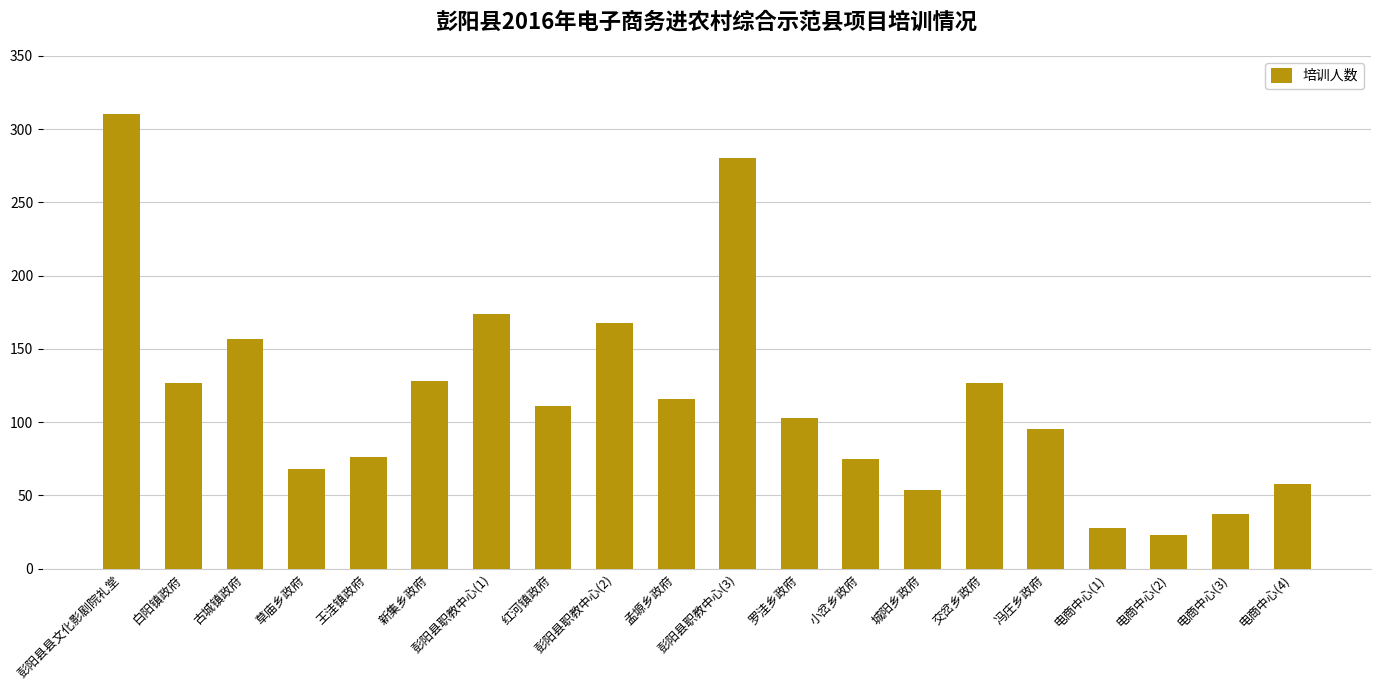

The value at 电商中心(3) is 37. True or false?

True